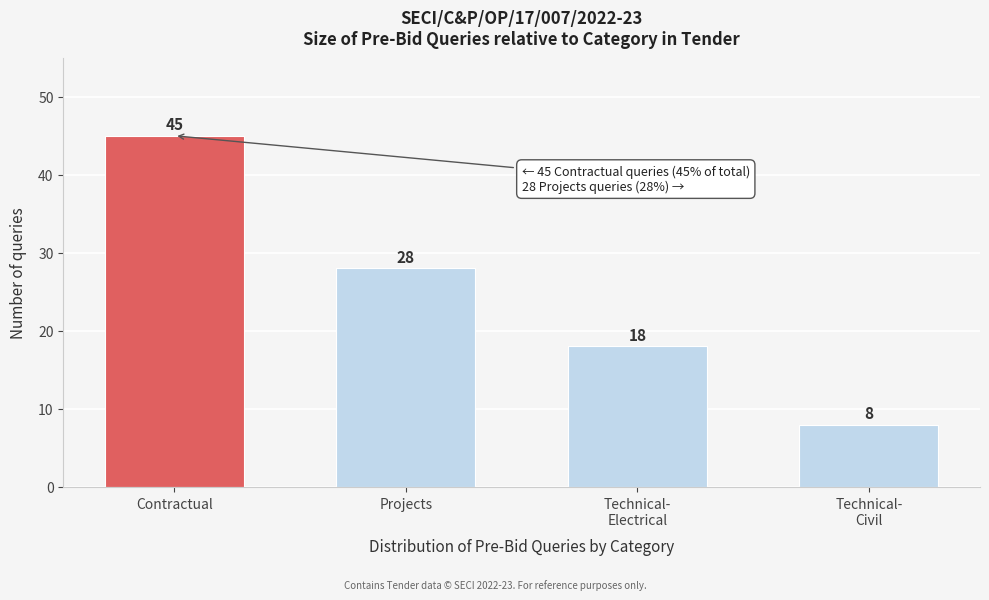

Reading left to right, extract all data points from this chart.

45	28	18	8